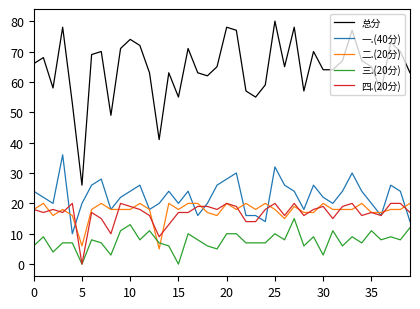

Which series has the largest total across all categories?

总分